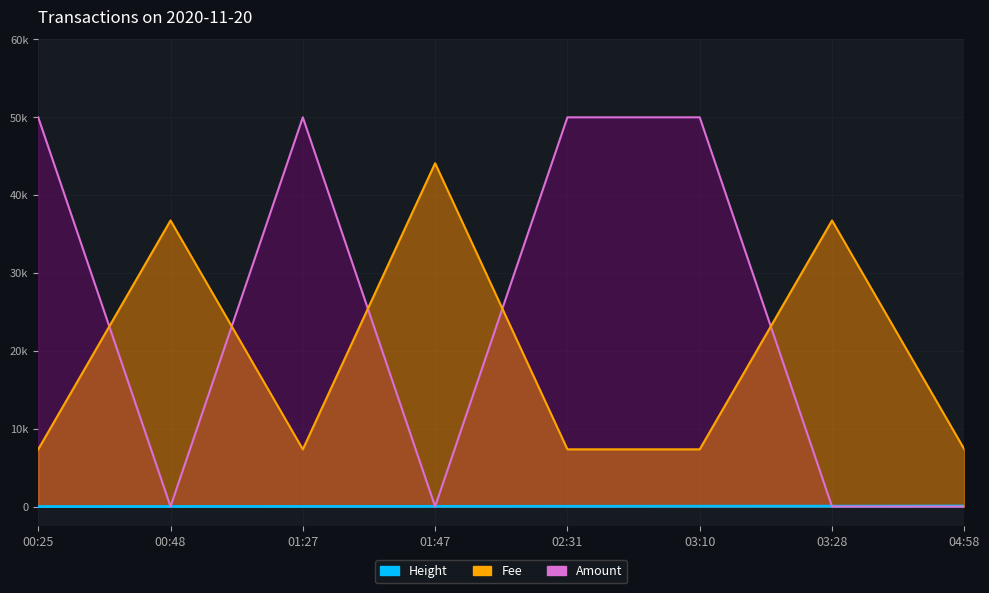

How many data points in Amount are less than 50000?

4